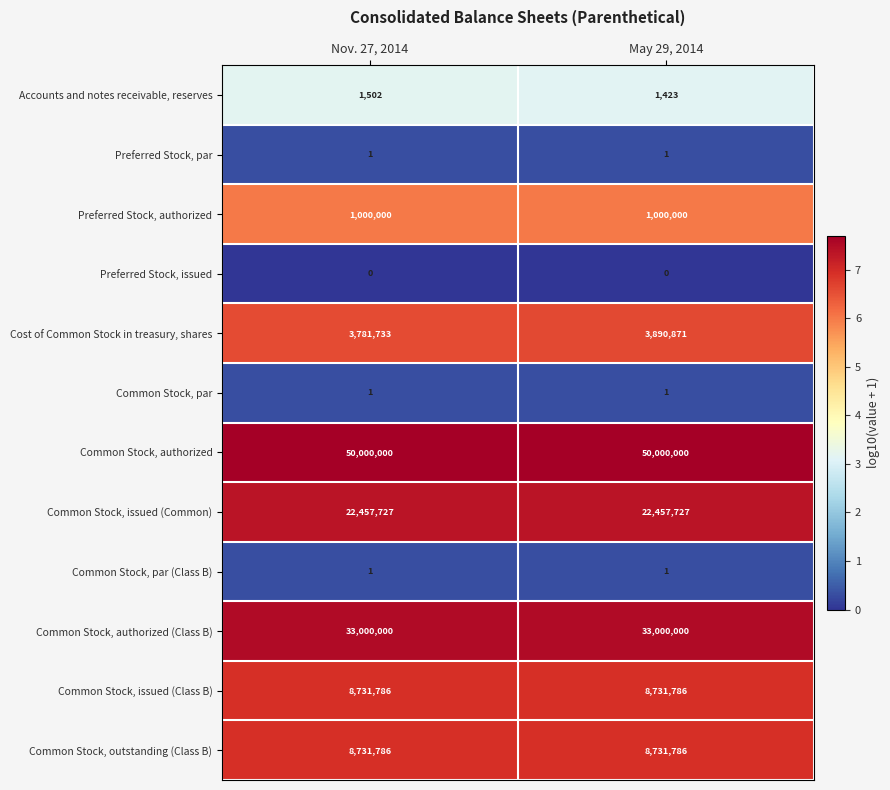

At how many categories does at least one series exceed 7?

2